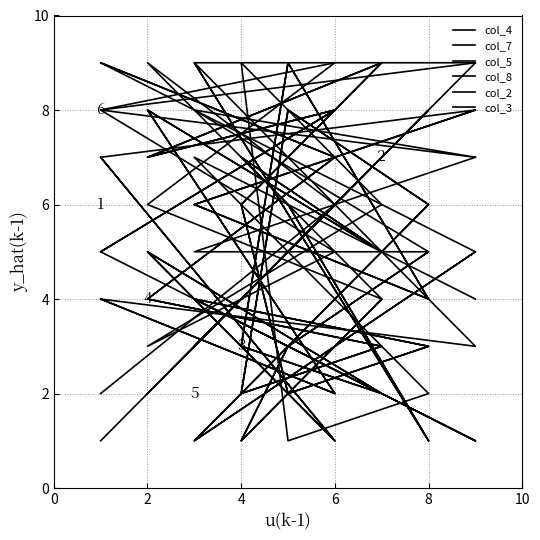

What is the label of the 17th point from the right?

2